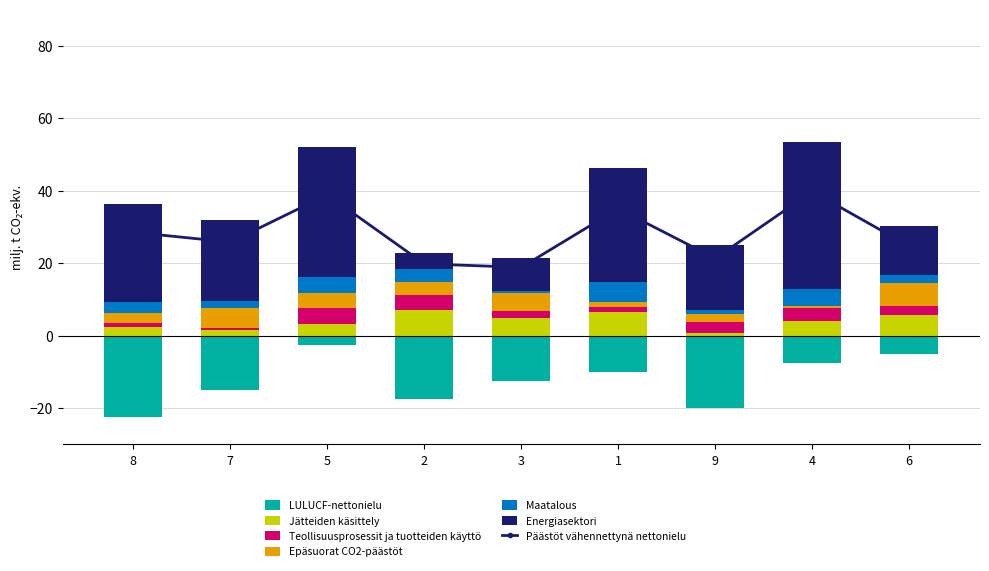

What is the sum of the col_6 values at 2 and 9?

4.8